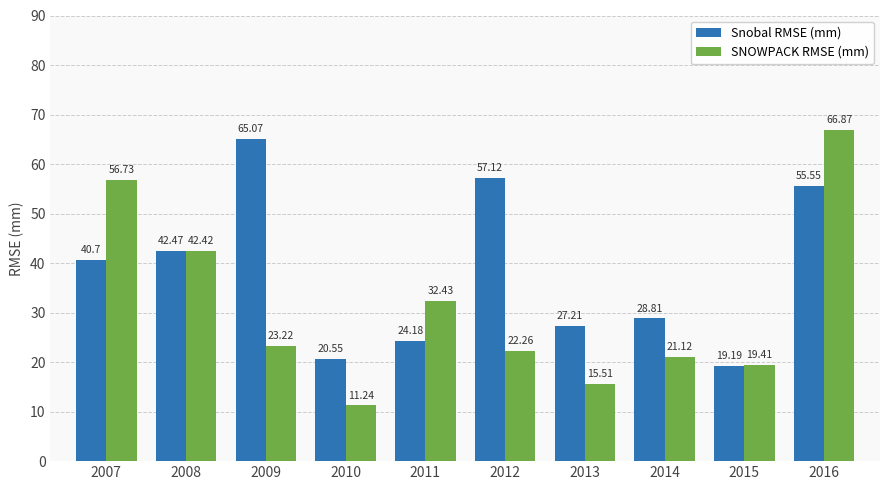

At which label does Snobal RMSE (mm) first exceed 40?

2007